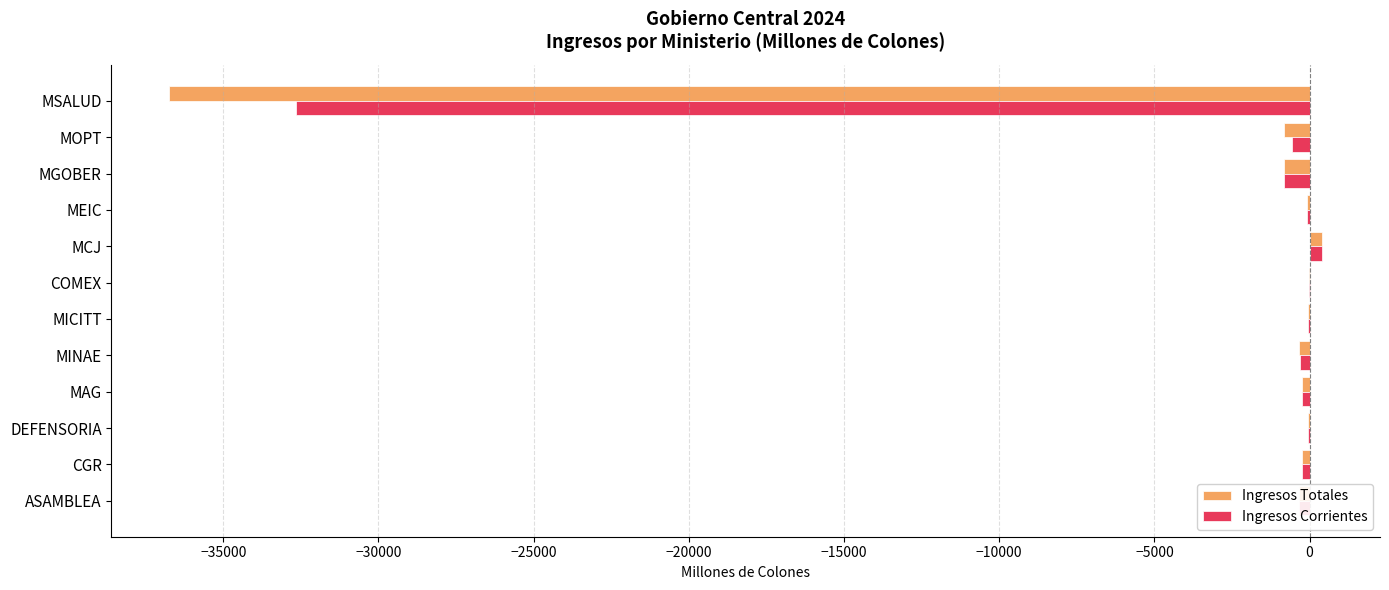

Which category has the highest value across all series?

MCJ